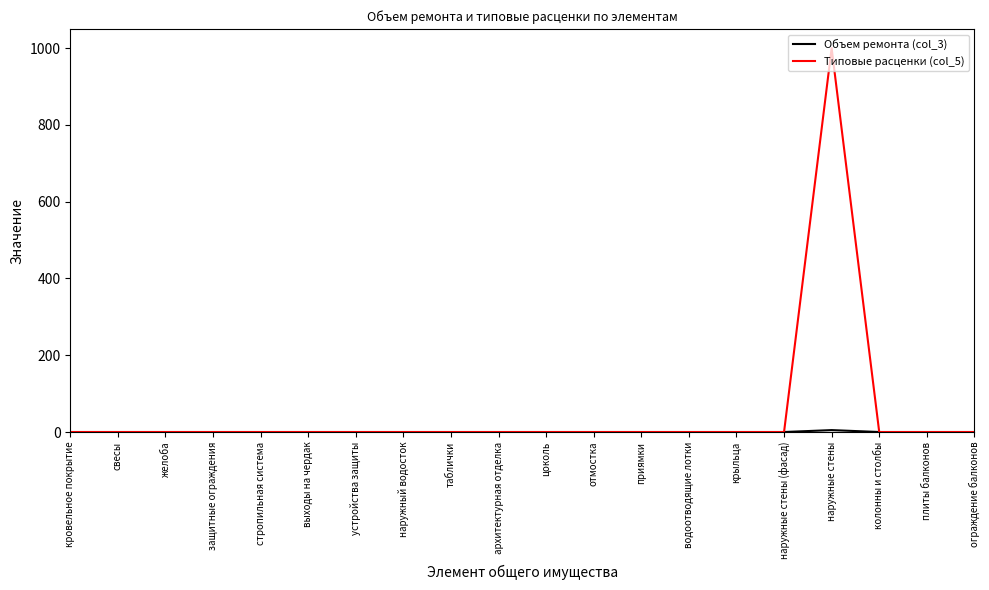

Which label corresponds to the largest value in the chart?

наружные стены